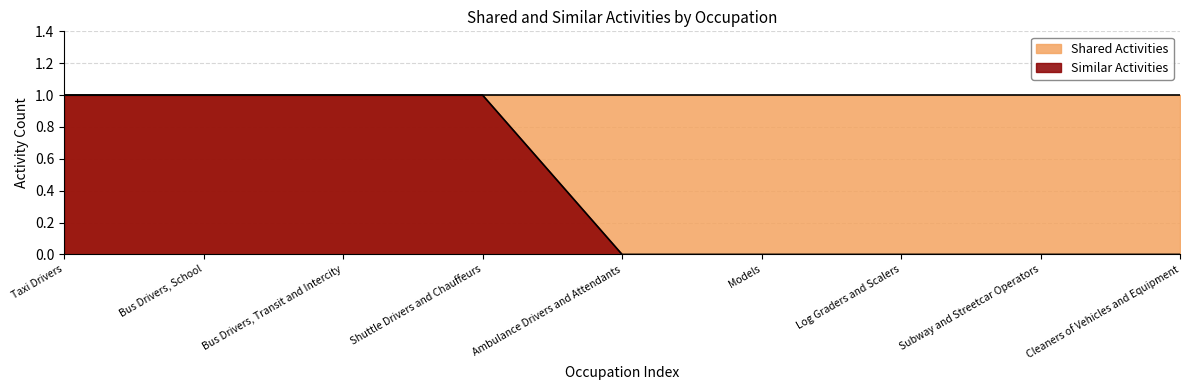

Which category has the highest value across all series?

Taxi Drivers